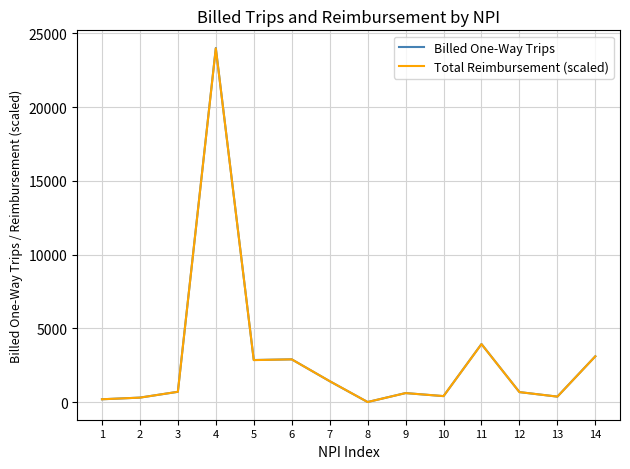

What is the sum of all Billed One-Way Trips values?

41541.0